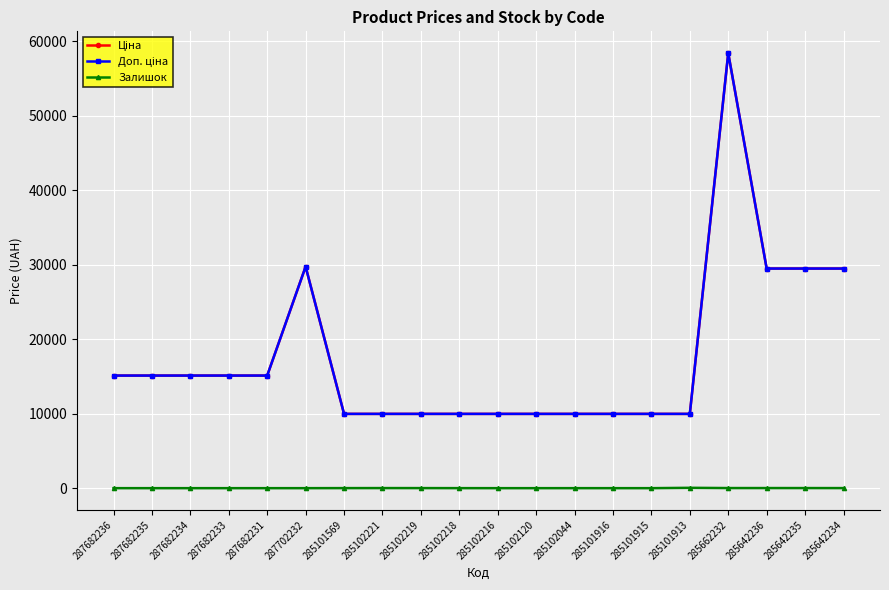

What is the total value across all series at 287682234?

30240.0